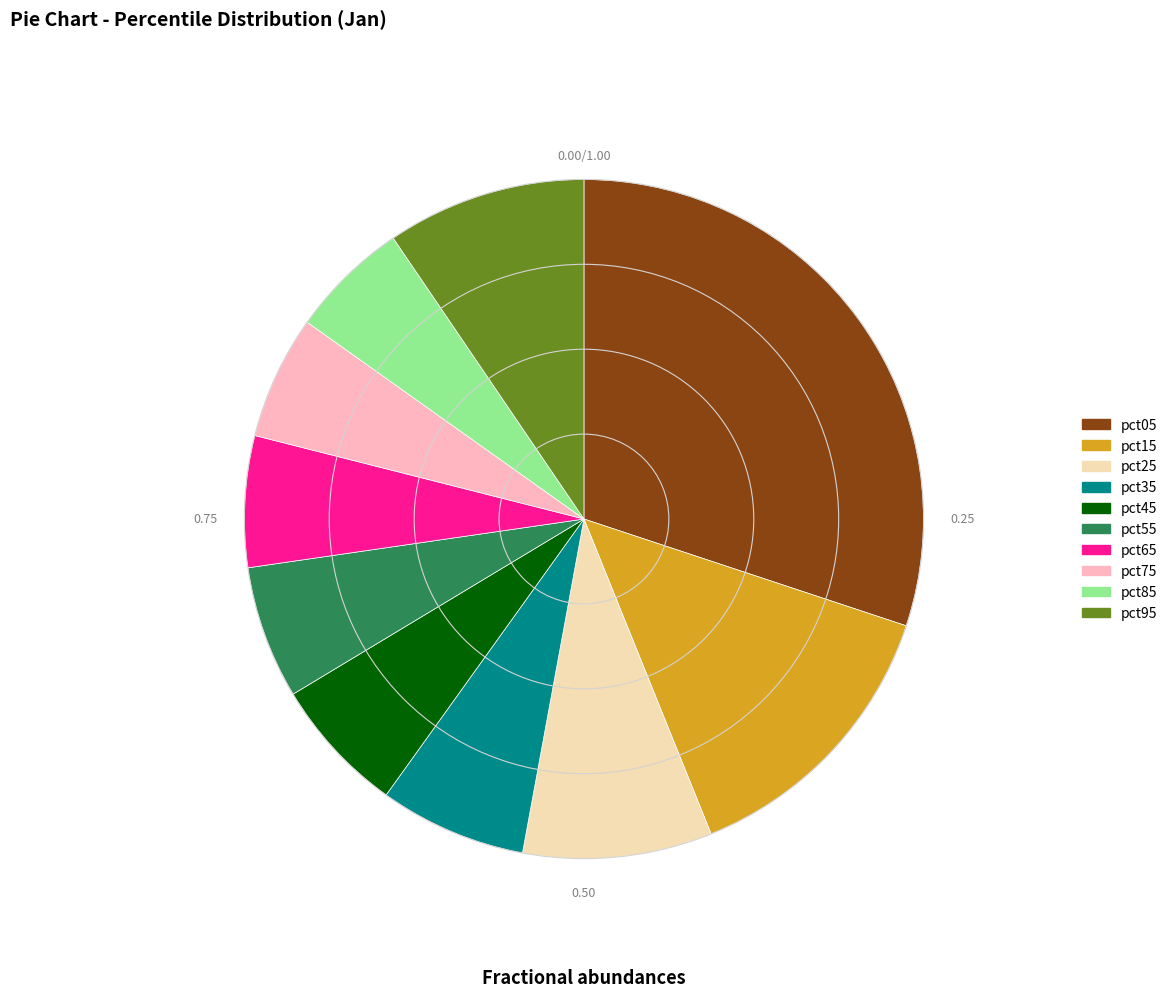

Between pct65 and pct85, which is larger?

pct65